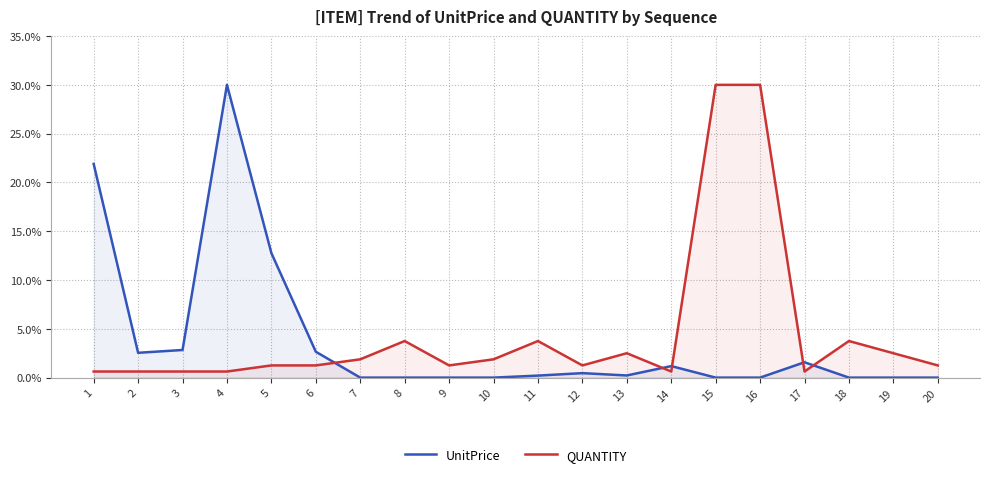

What is the total value across all series at 9?

1.2